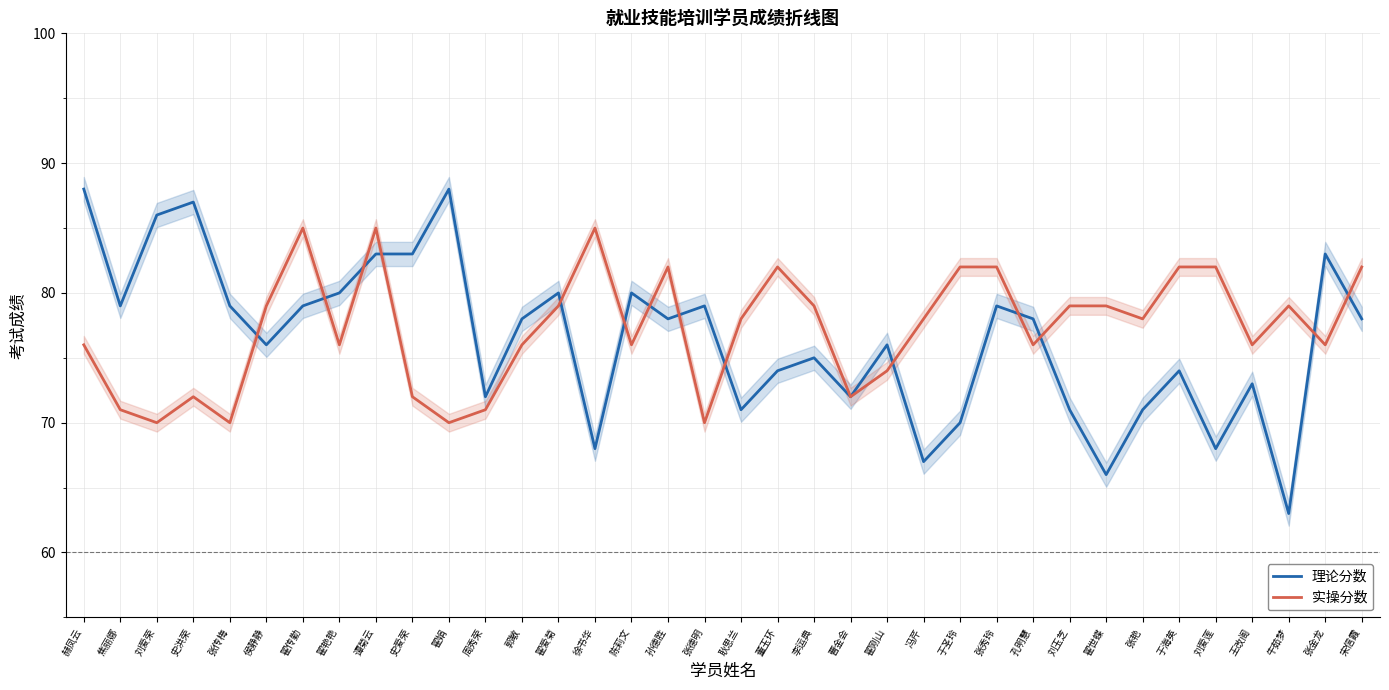

At which label does 实操分数 reach its minimum?

刘爱荣